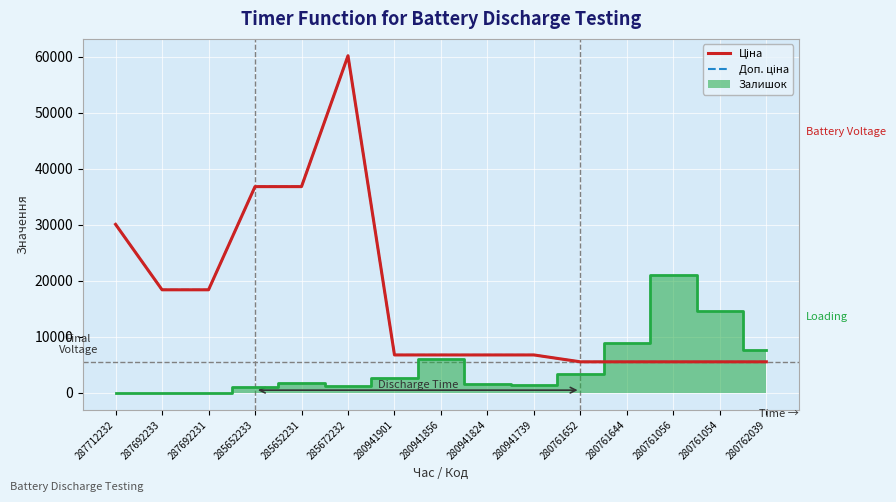

List the labels in order of Ціна value, largest first.

285672232, 285652233, 285652231, 287712232, 287692233, 287692231, 280941901, 280941856, 280941824, 280941739, 280761652, 280761644, 280761056, 280761054, 280762039